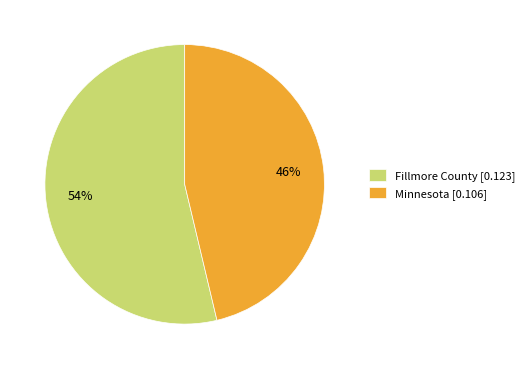

Is it true that Fillmore County is 54% of the pie?

True